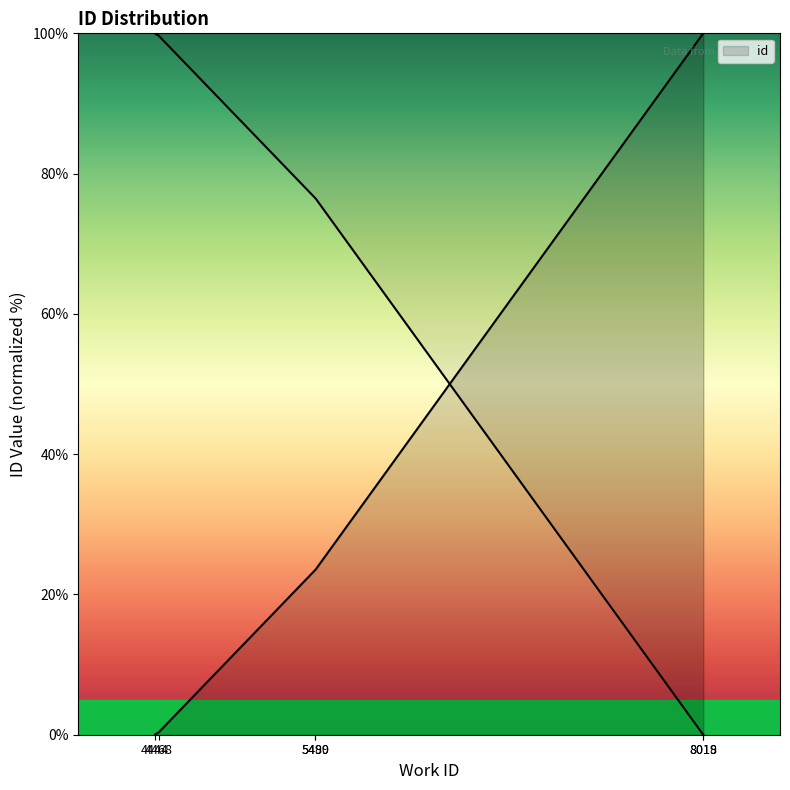

Does the chart display data point markers on the line(s)?

No